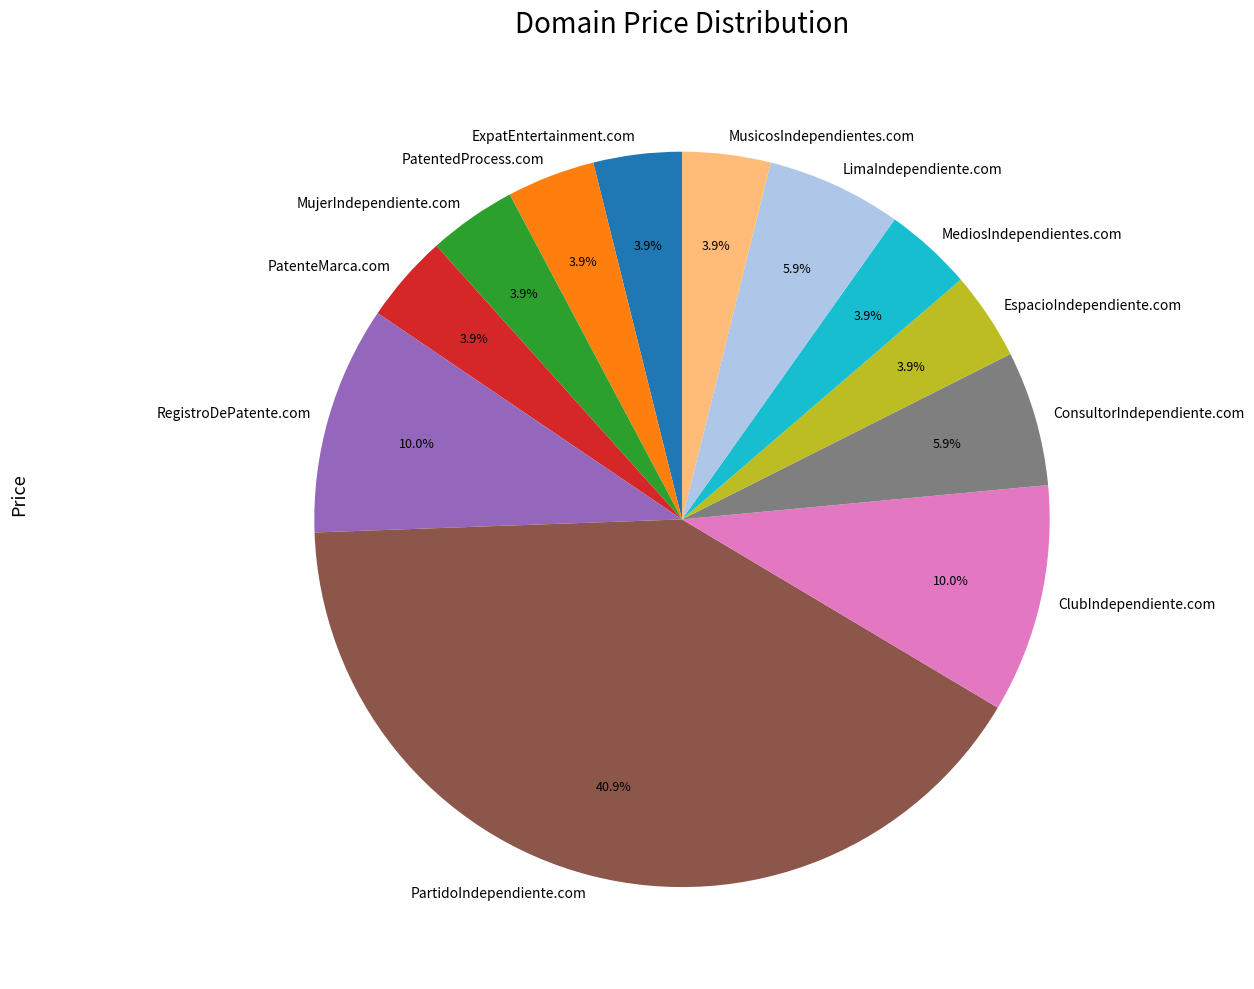

To the nearest percent, what is the difference between the largest and smallest slice percentages?

37%